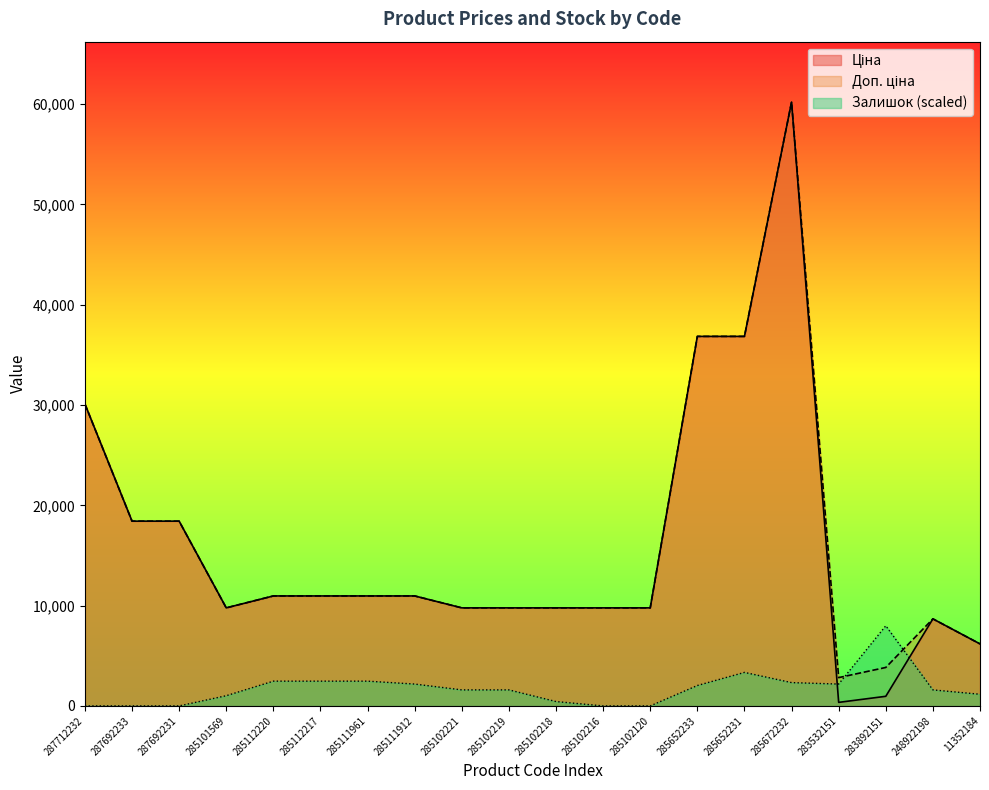

Which series ends up on top after the final intersection of Доп. ціна and Залишок?

Доп. ціна